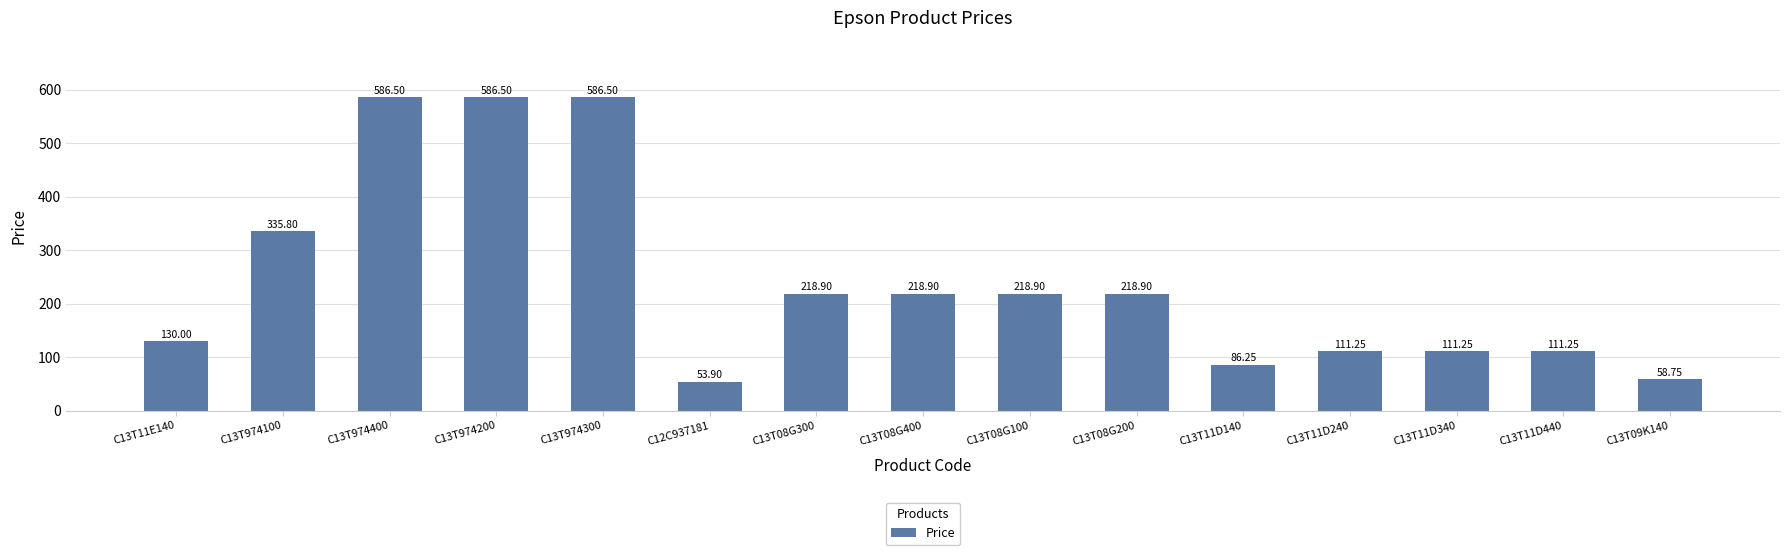

Between C13T11D140 and C13T974100, which is larger?

C13T974100